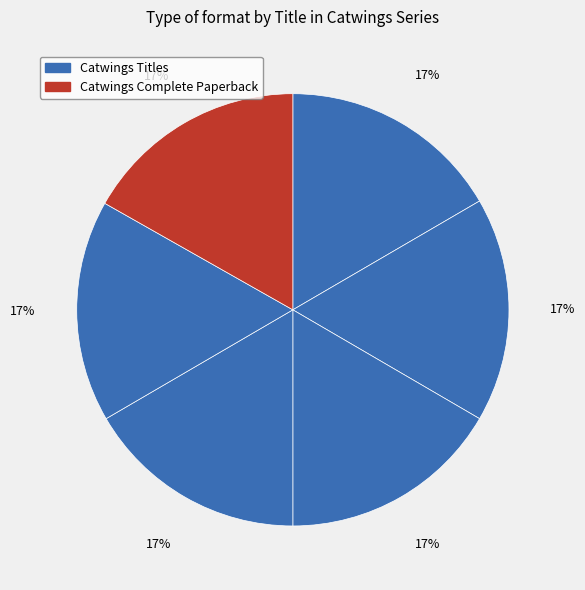

Is there a majority slice in this chart?

No